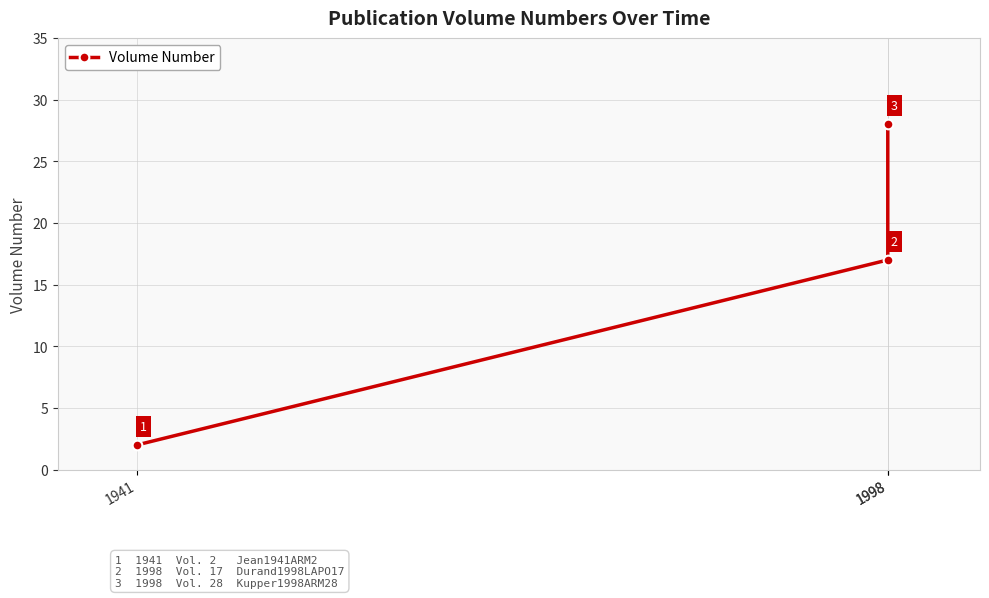

Between 1941 and 1998, which is larger?

1998